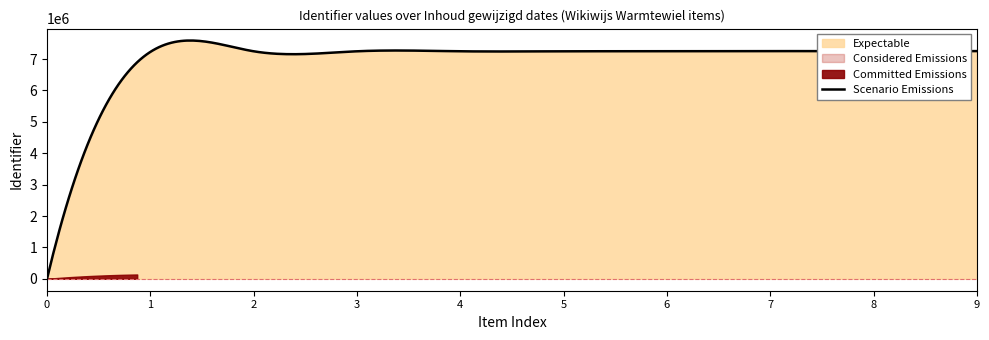

How many points are higher than both their immediate neighbors (excluding endpoints)?

2